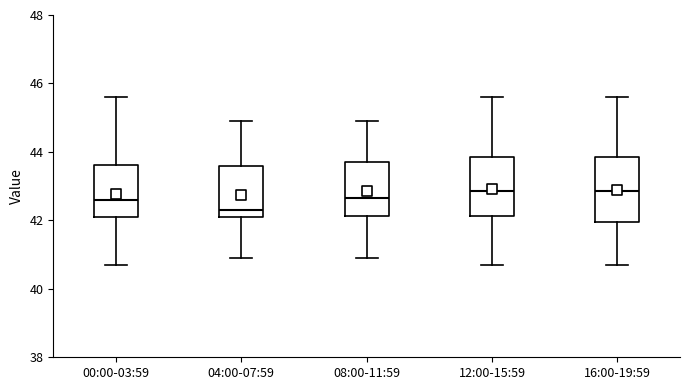

Which box has the lowest median line?

04:00-07:59